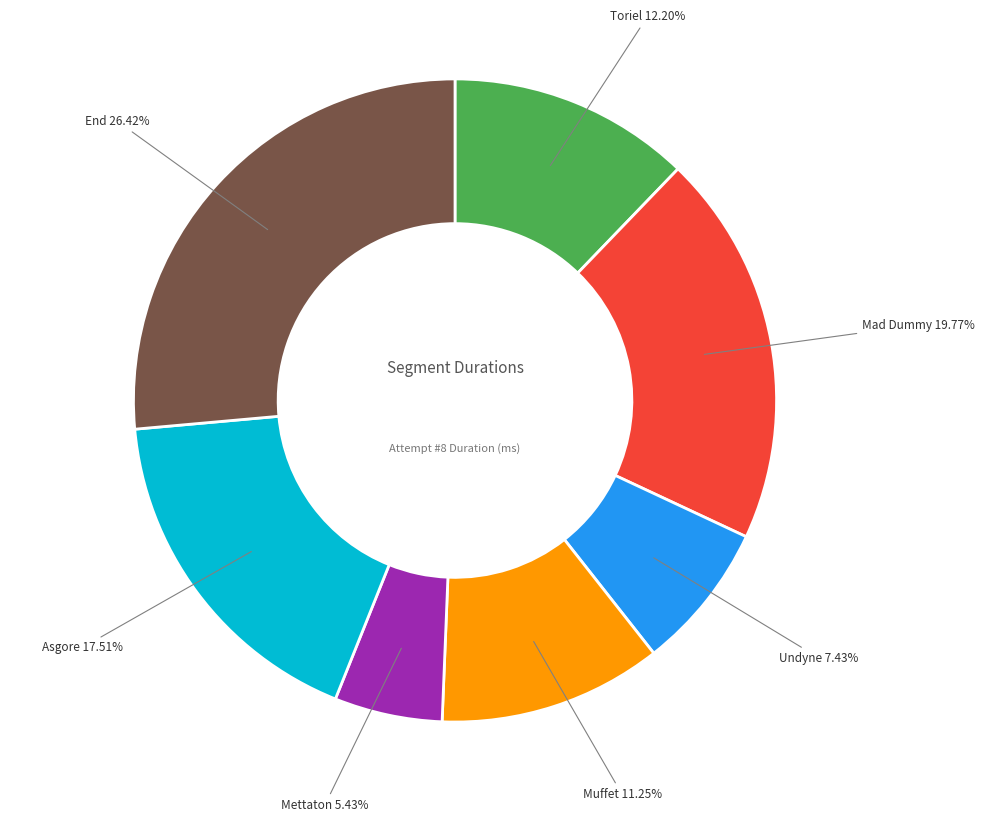

Does any single category account for the majority?

No